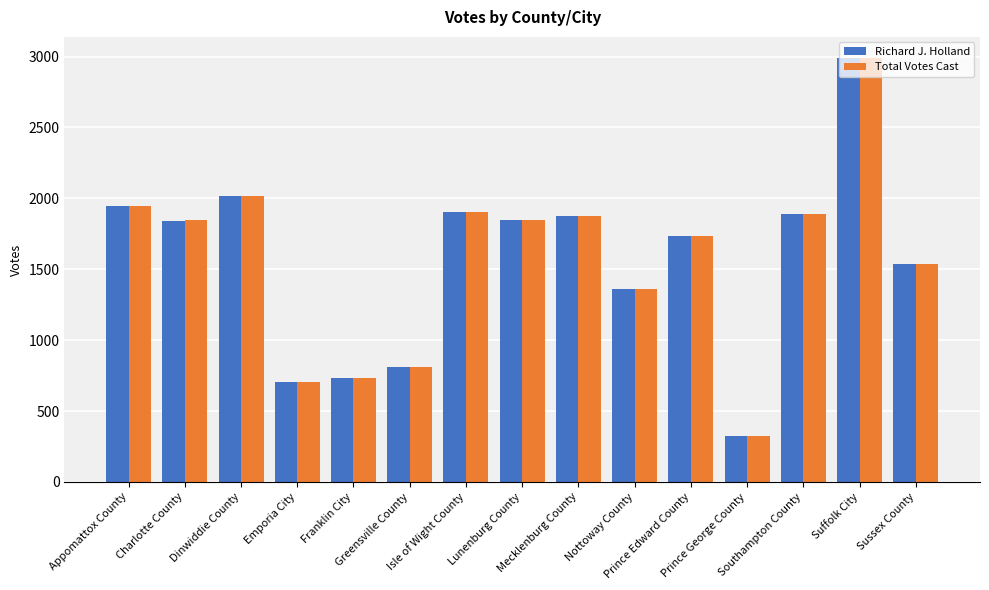

What position from the right is Sussex County?

1